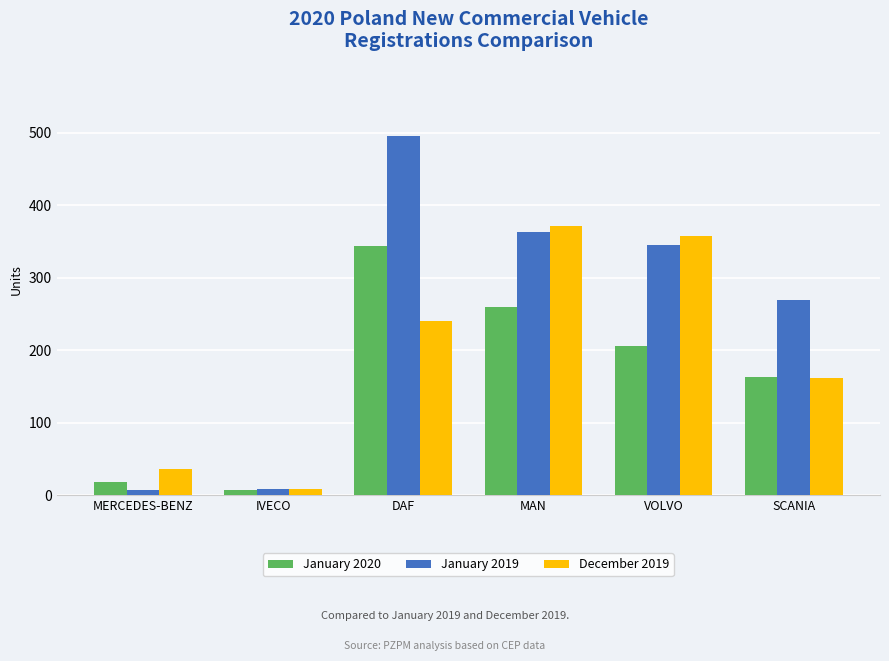

What is the label of the 3rd bar from the right?

MAN